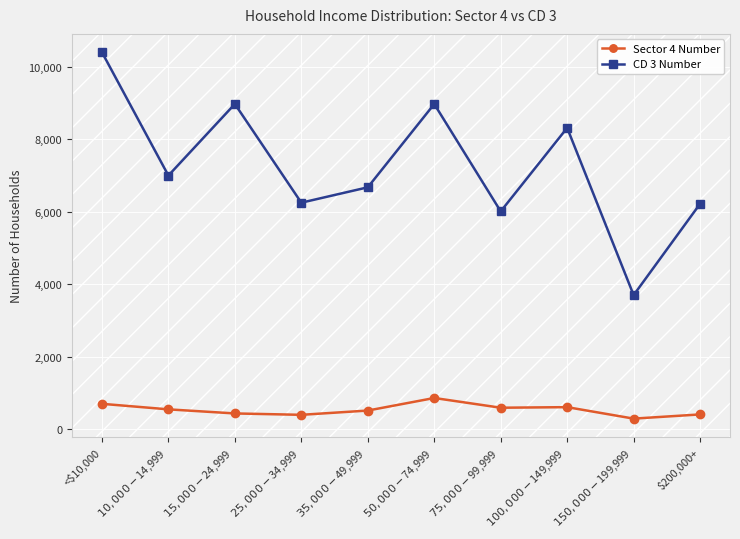

What is the difference between the highest and lowest values at $100,000-$149,999?

7715